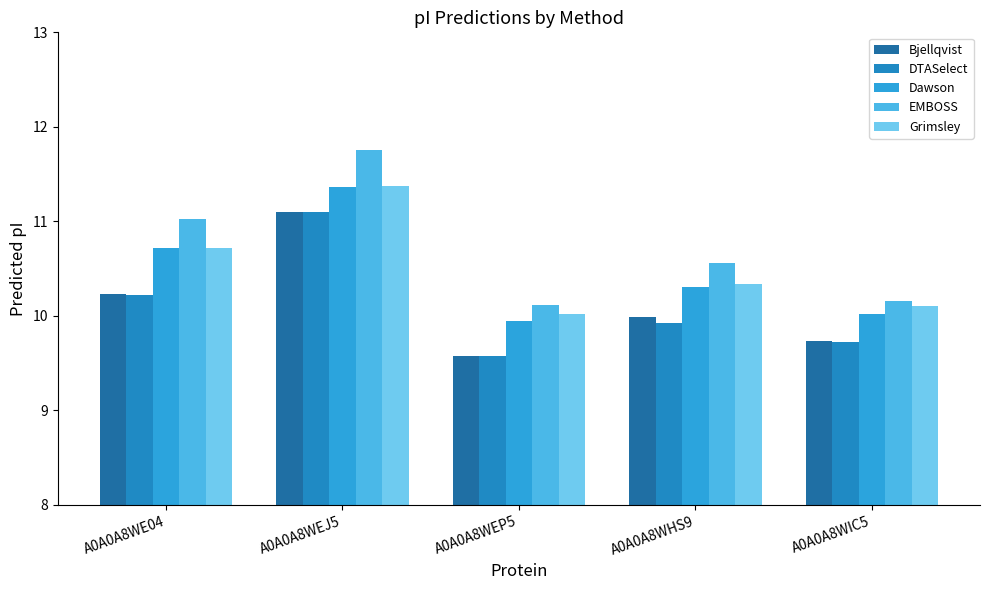

How many series are shown in this chart?

5